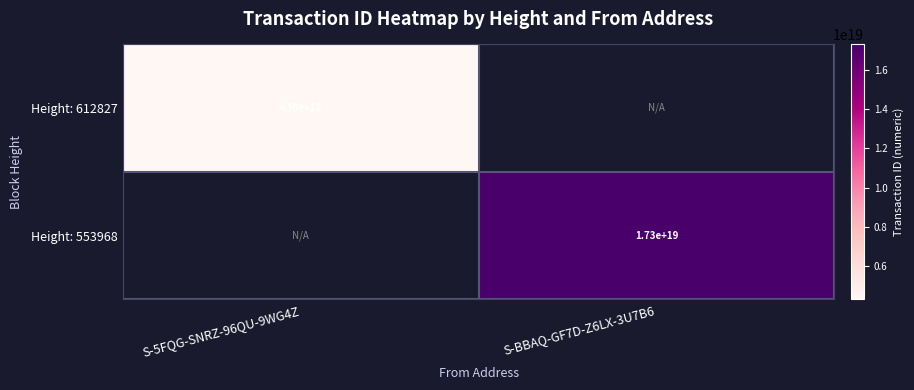

The Height: 612827 series shows 4300000000000000000 at S-5FQG-SNRZ-96QU-9WG4Z. True or false?

True